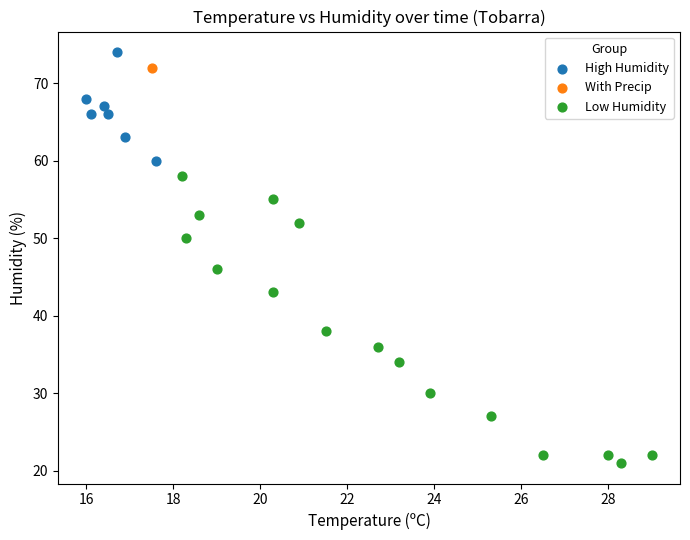

What are all the series names shown in the legend?

High Humidity, With Precip, Low Humidity